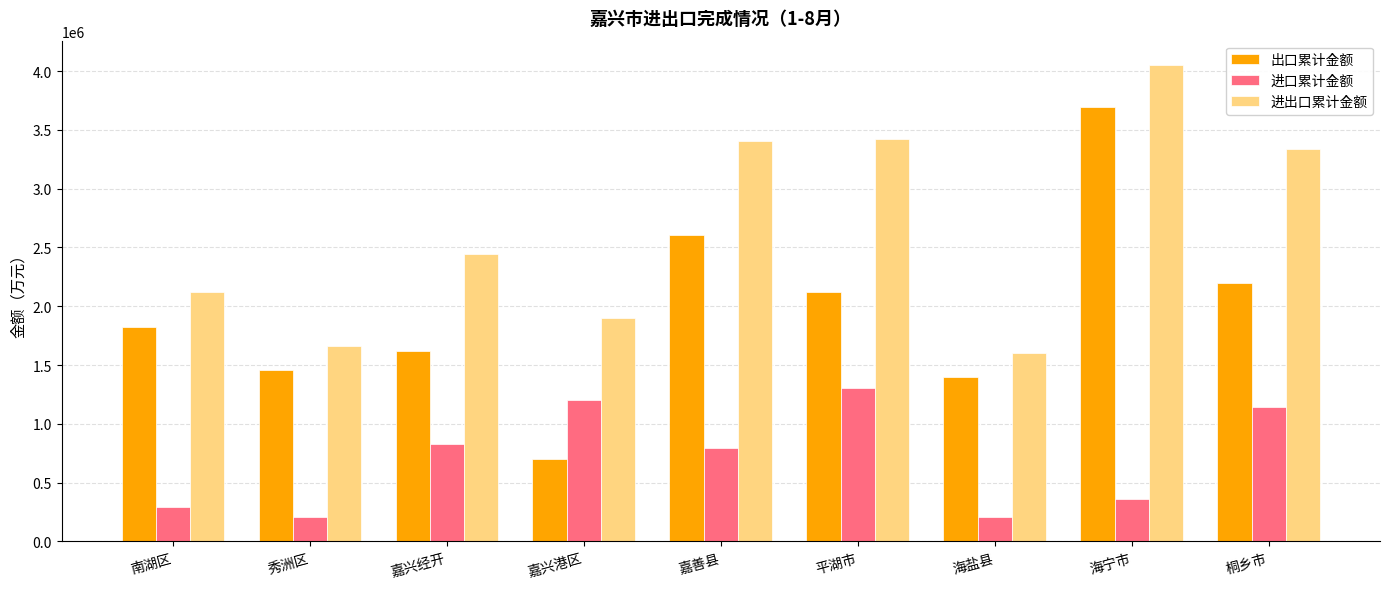

What is the total value across all series at 秀洲区?

3330557.5